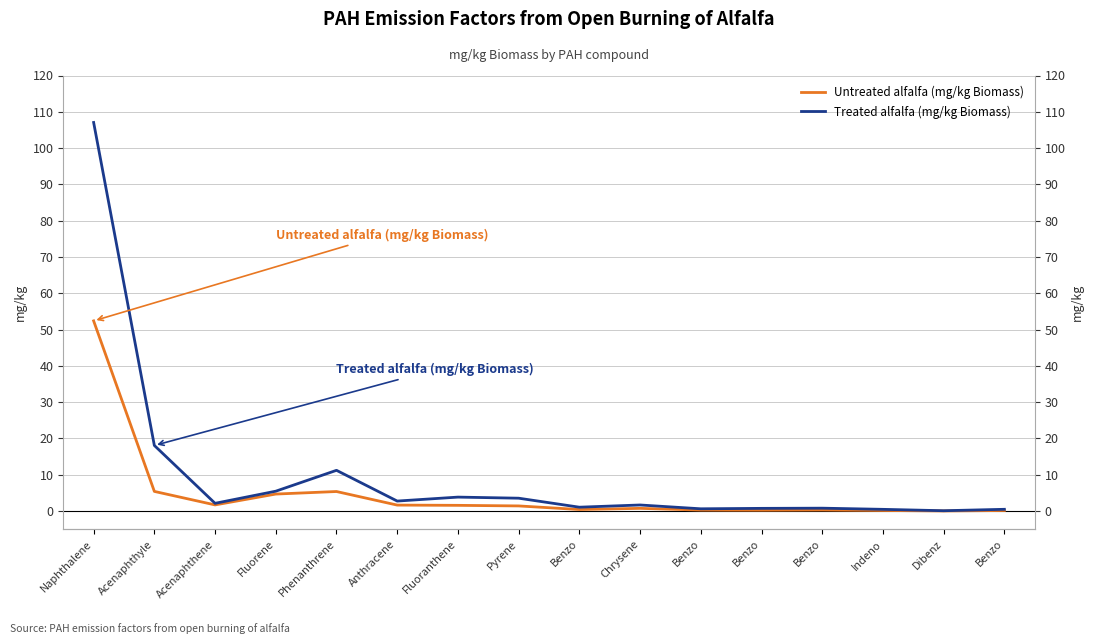

What is the difference between the maximum and second lowest values in the Treated alfalfa (mg/kg Biomass) series?

106.6